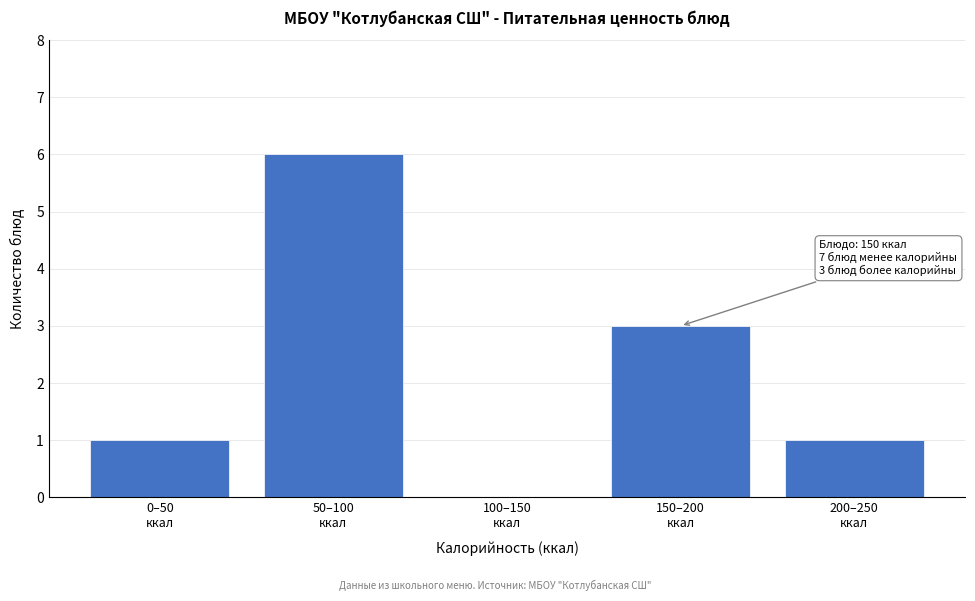

What is the sum of all values?

11